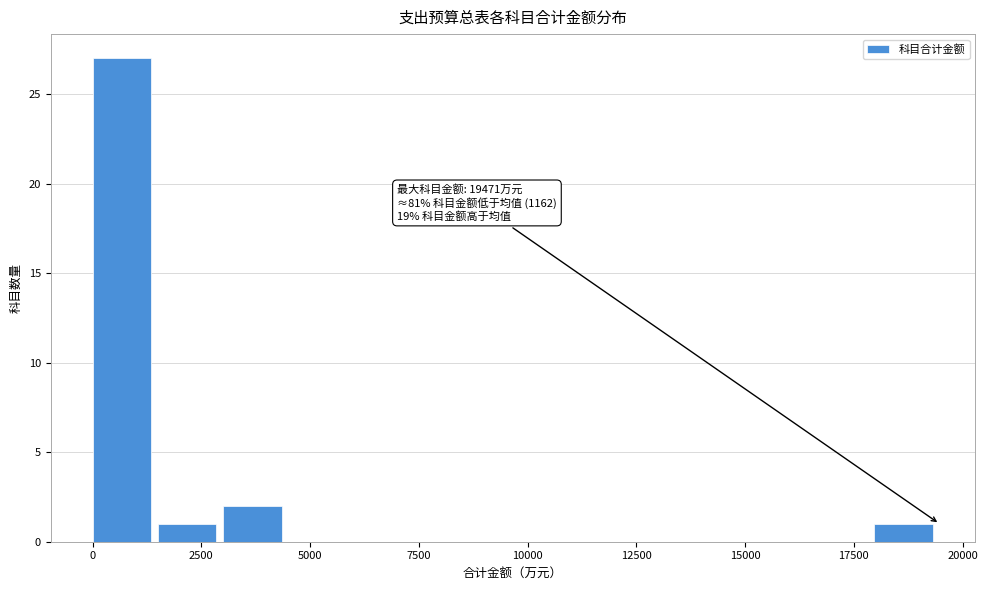

Around what value on the x-axis is the tallest bar? Give the approximate position of its centre, as read against the axis.

500